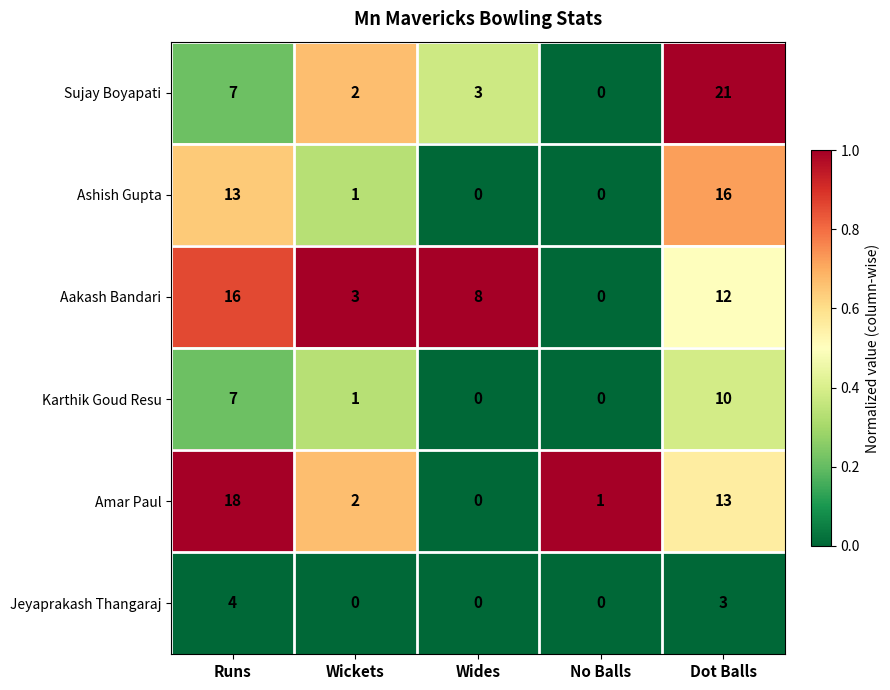

List the labels in order of Amar Paul value, largest first.

Runs, Dot Balls, Wickets, No Balls, Wides